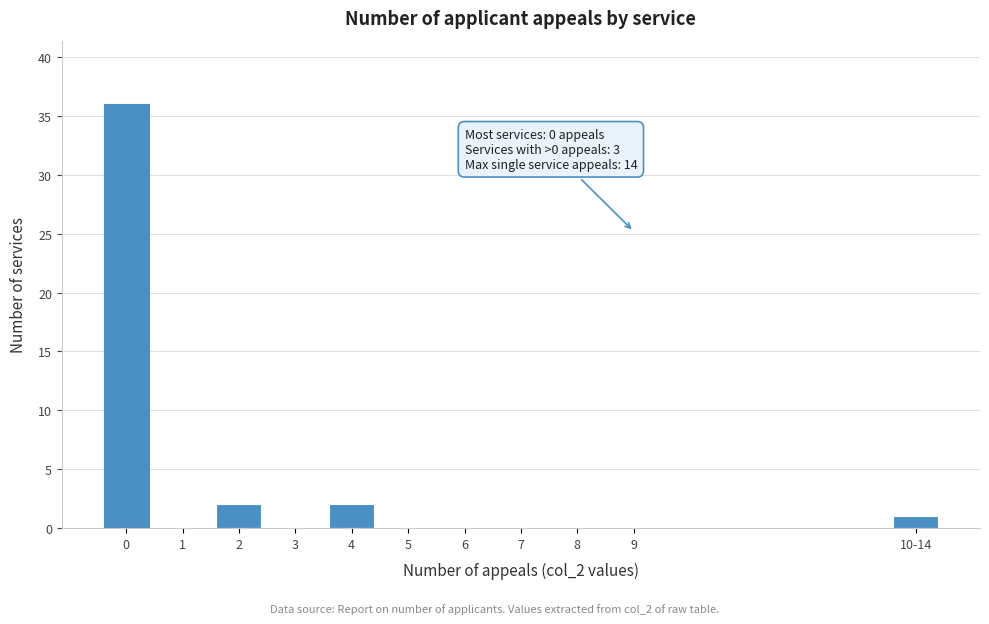

Reading right to left, transcribe all the data shown in this chart.

10-14=1	9=0	8=0	7=0	6=0	5=0	4=2	3=0	2=2	1=0	0=36